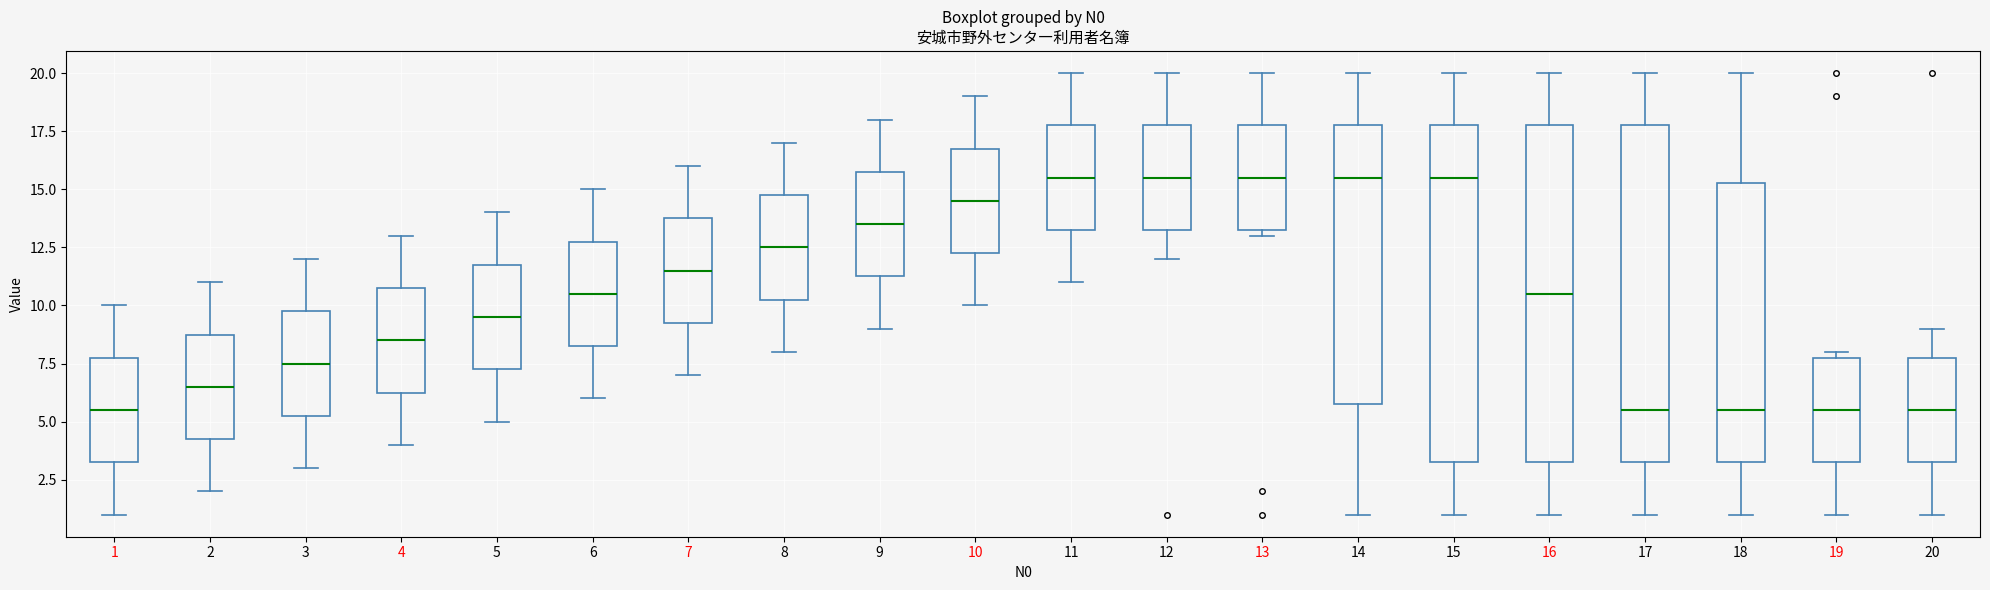

Where does the median line of the box at x = 13 sit on the y-axis? The values are not printed on the chart, so give them approximately, as read against the axis.

15.5